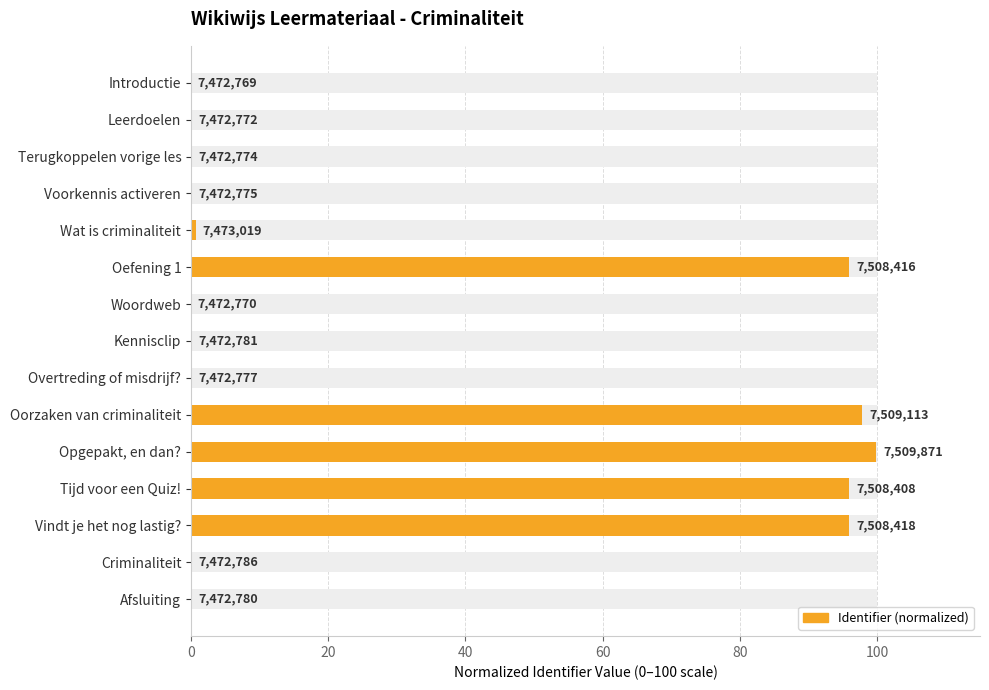

What is the difference between the maximum and second lowest values?

99.9